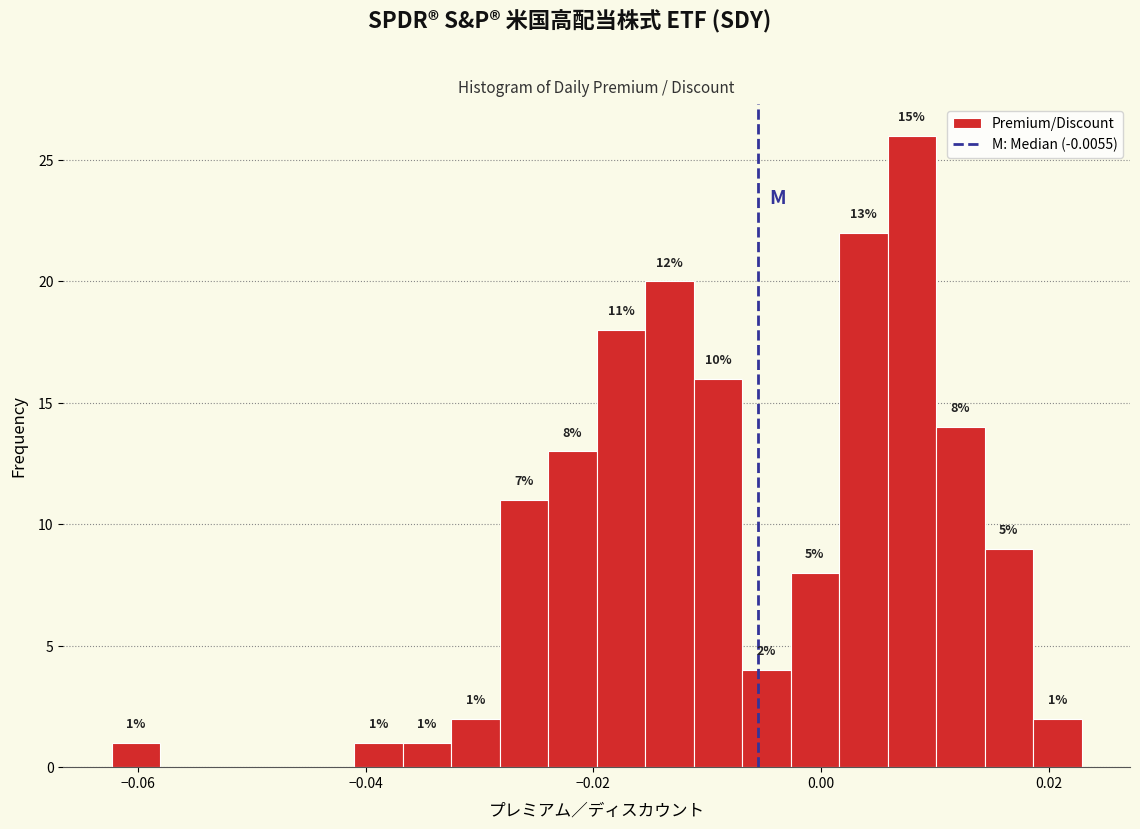

Around what value on the x-axis is the tallest bar? Give the approximate position of its centre, as read against the axis.

0.008